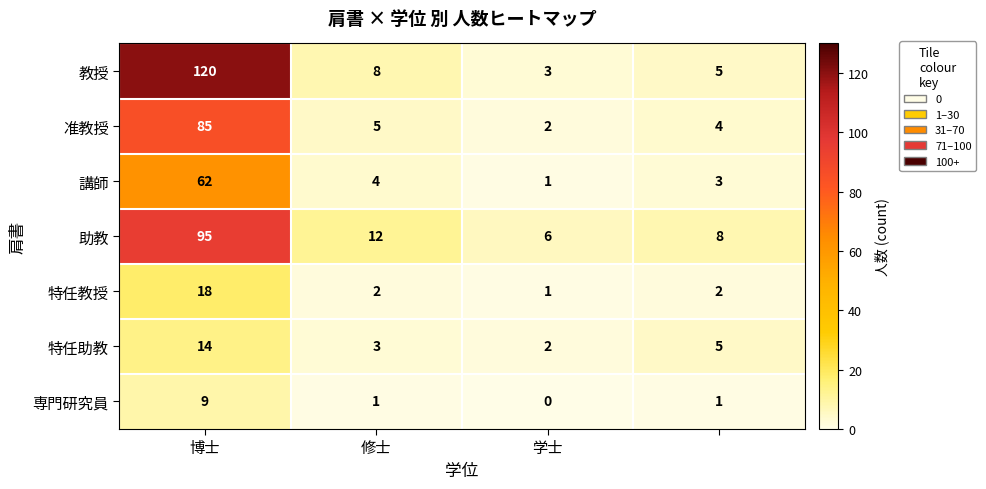

What is the greatest value displayed?

120